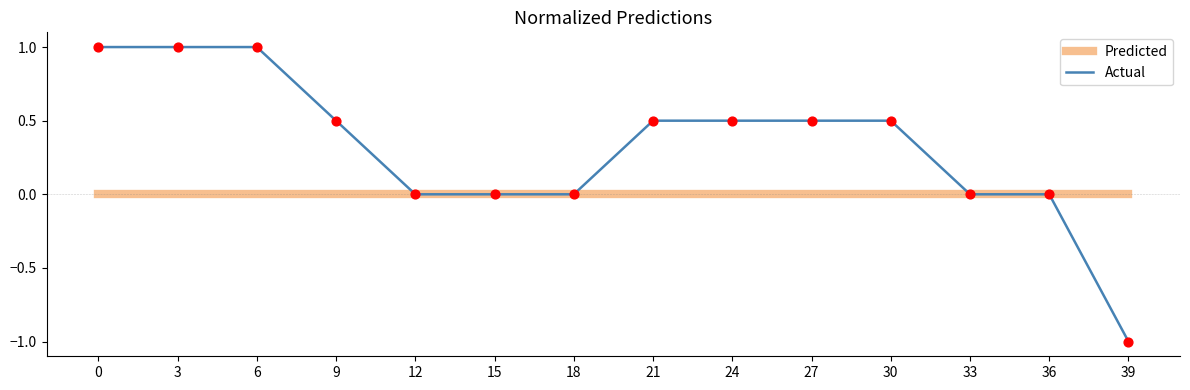

Is the value of Predicted at 0 greater than the value of Actual at 39?

Yes